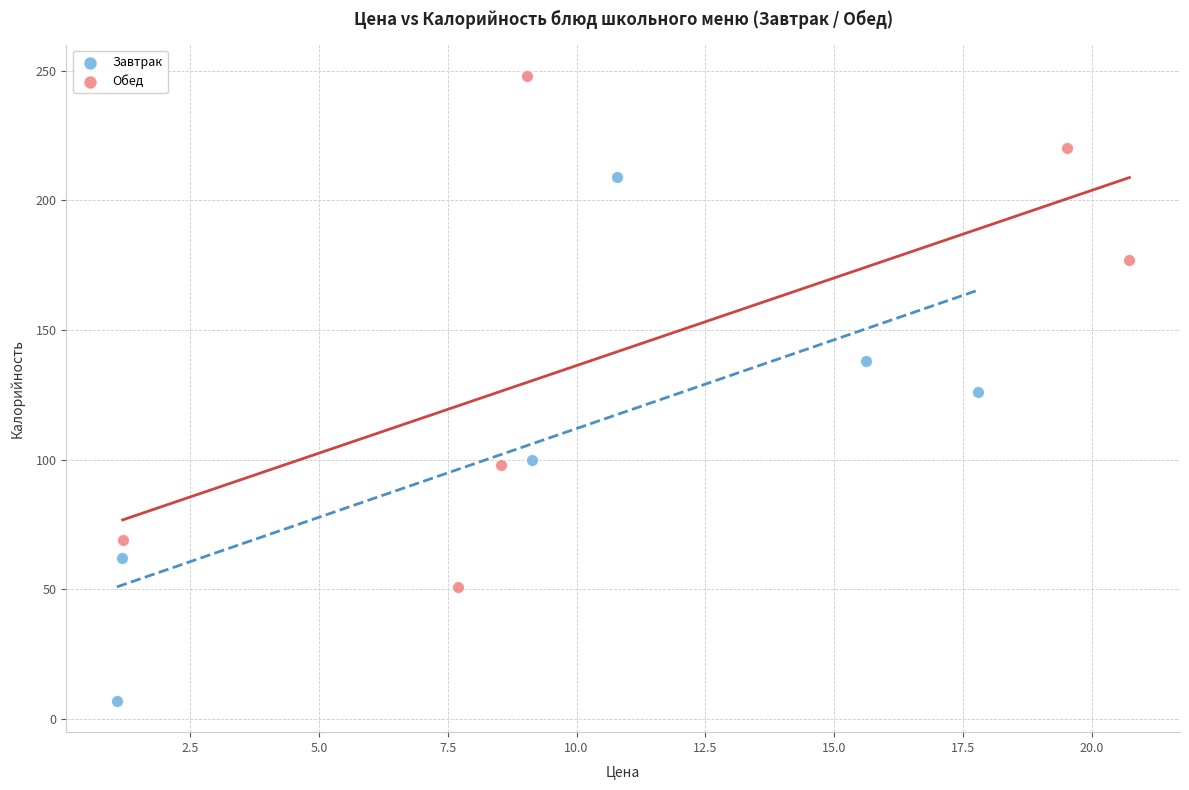

Which series reaches the maximum Y coordinate?

Обед